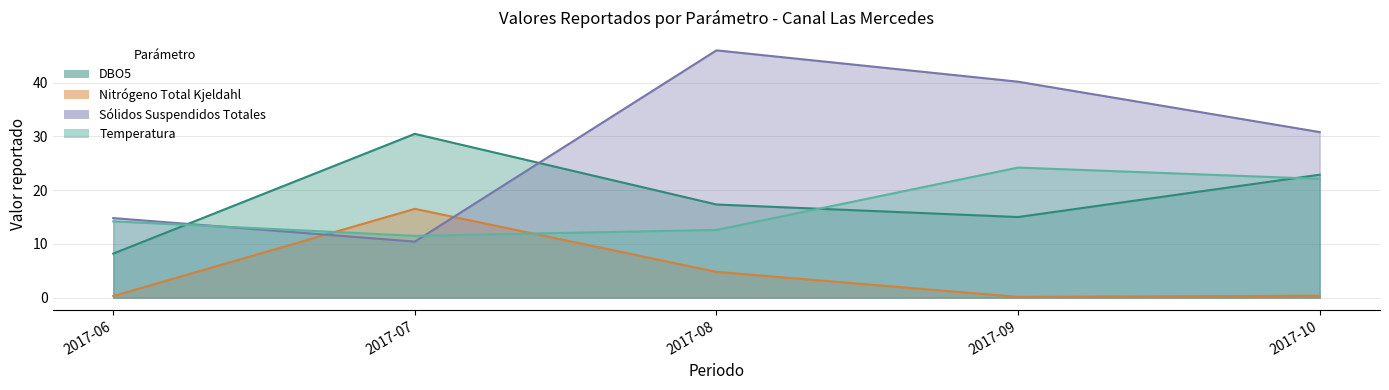

Which series has the largest range (max minus min)?

Sólidos Suspendidos Totales